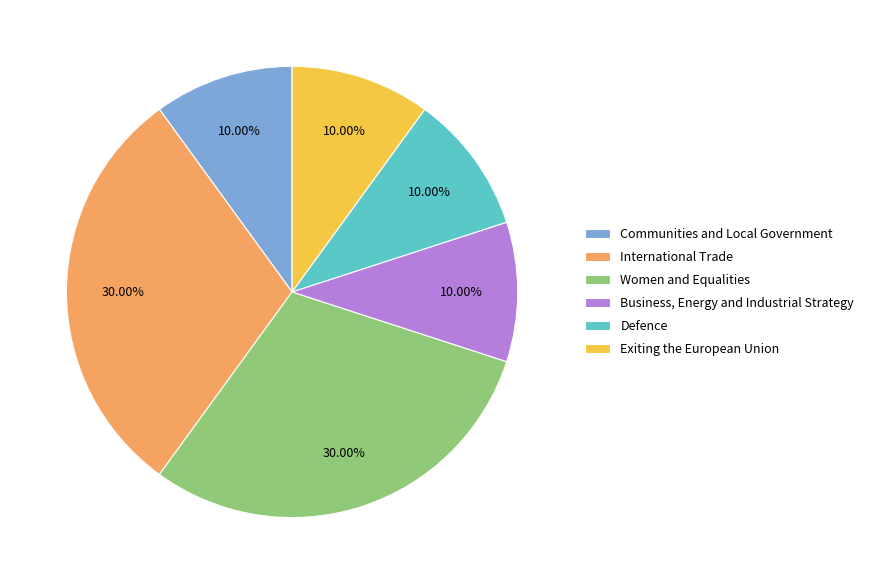

What is the ratio of the value at Communities and Local Government to the value at Business, Energy and Industrial Strategy?

1.0